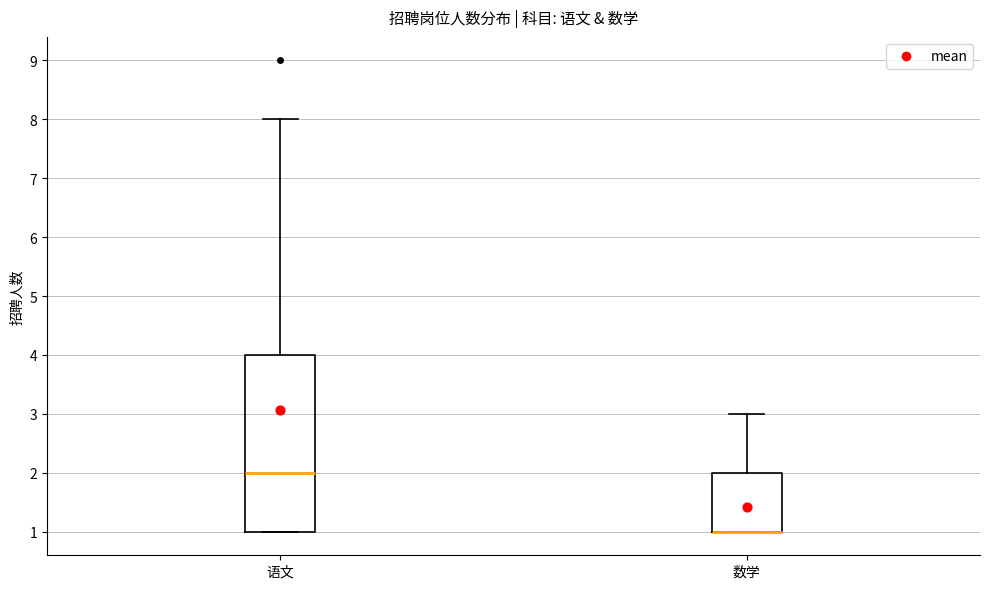

Reading left to right, read every box against the y-axis: the position of its median line, the range the box covers, and the ends of its whiskers. The values are not printed on the chart, so give them approximately, as read against the axis.

语文: median 2, box 1 to 4, whiskers 1 to 8
数学: median 1 (drawn on the box's lower edge), box 1 to 2, whiskers 1 to 3